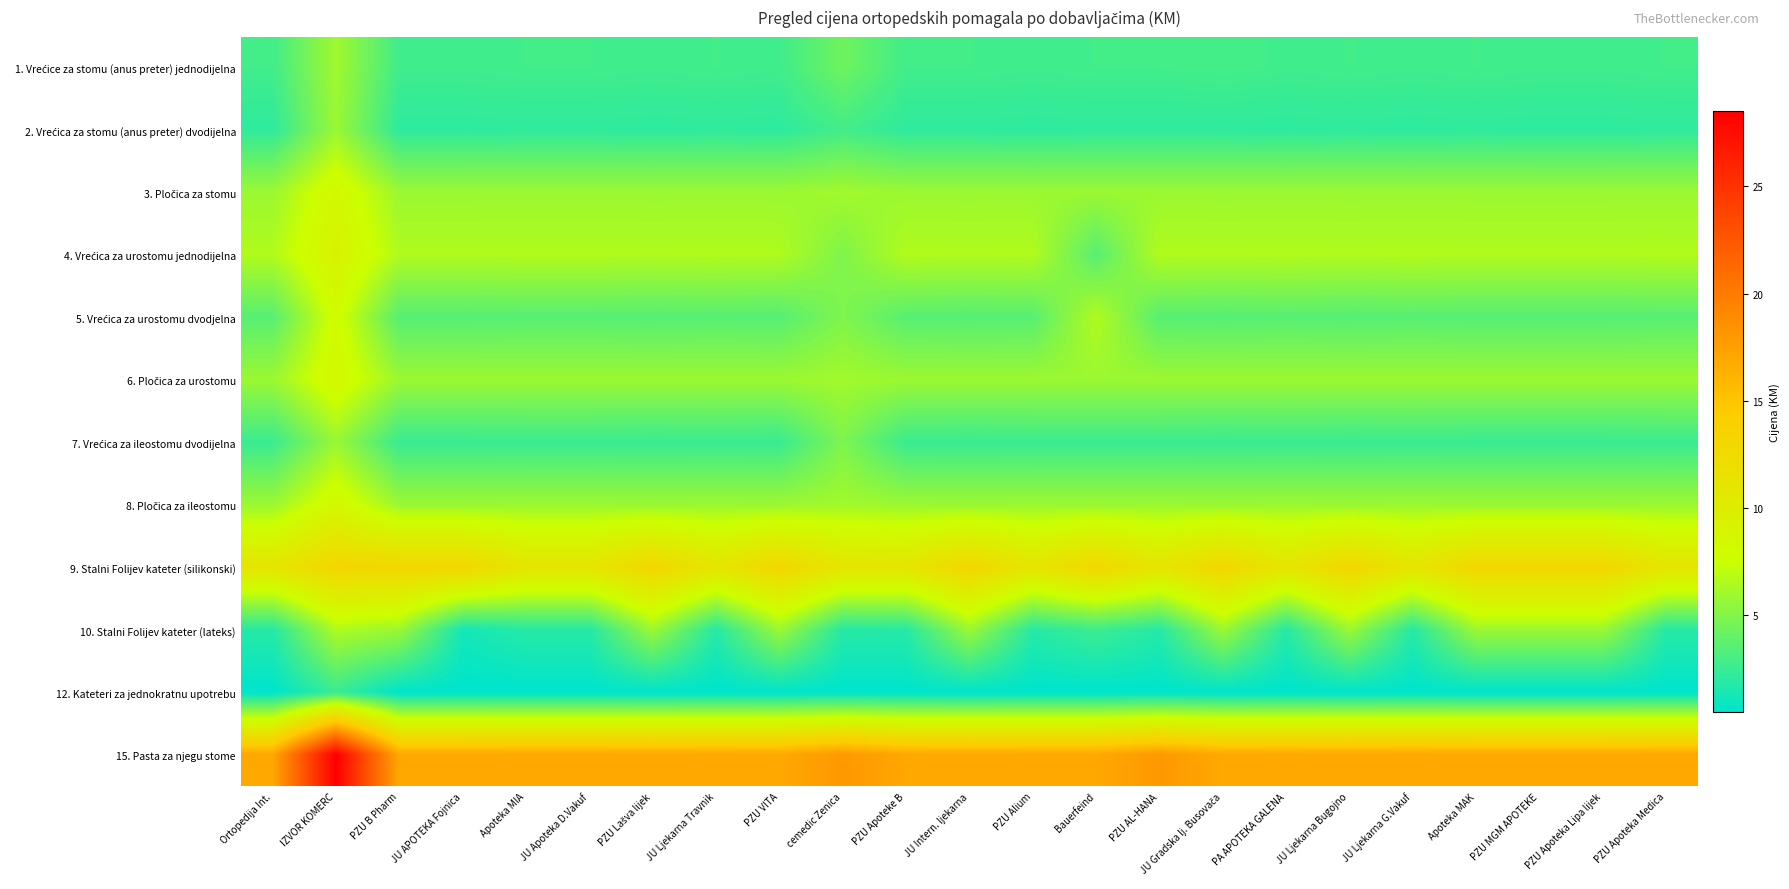

At how many categories does at least one series exceed 21?

1